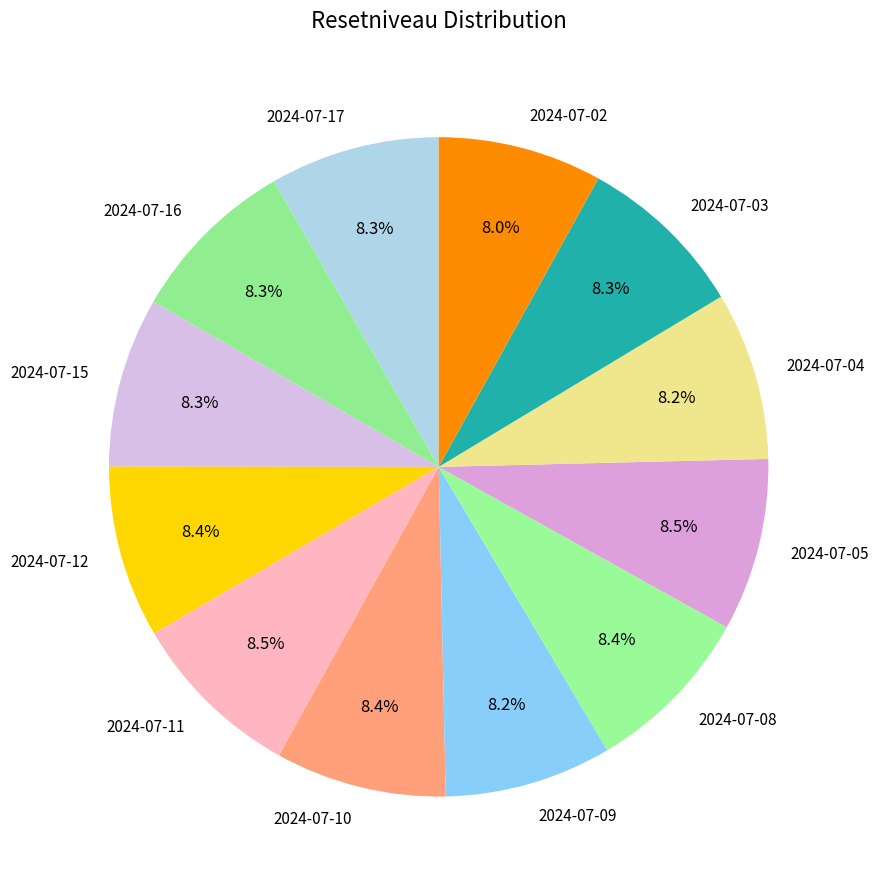

True or false: 2024-07-16 accounts for 16% of the total.

False